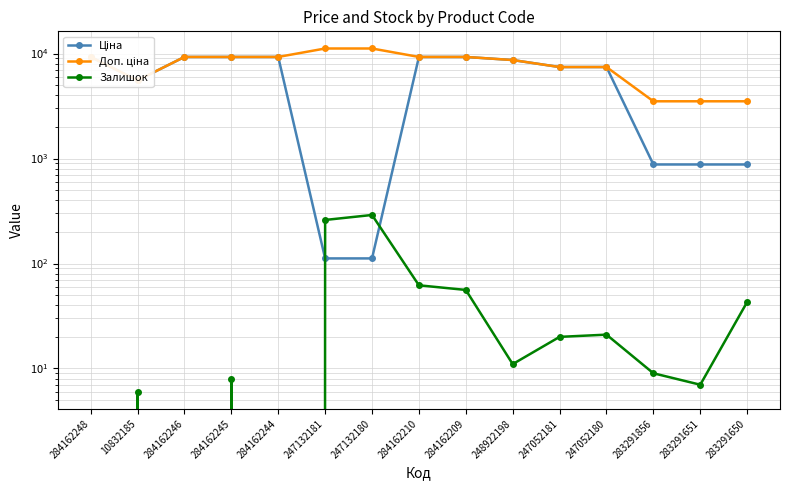

True or false: Залишок and Доп. ціна intersect in this chart.

False